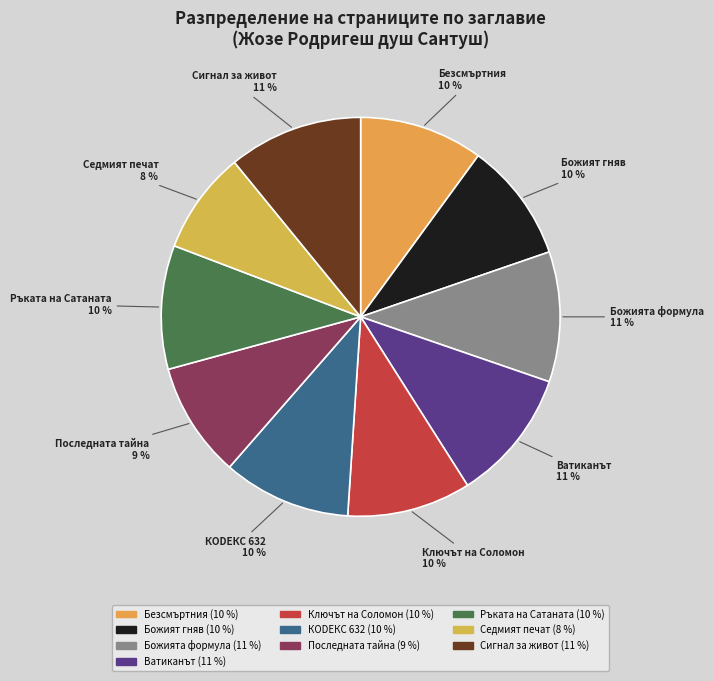

Approximately how many times larger is the value at Ръката на Сатаната compared to Ключът на Соломон?

1.0